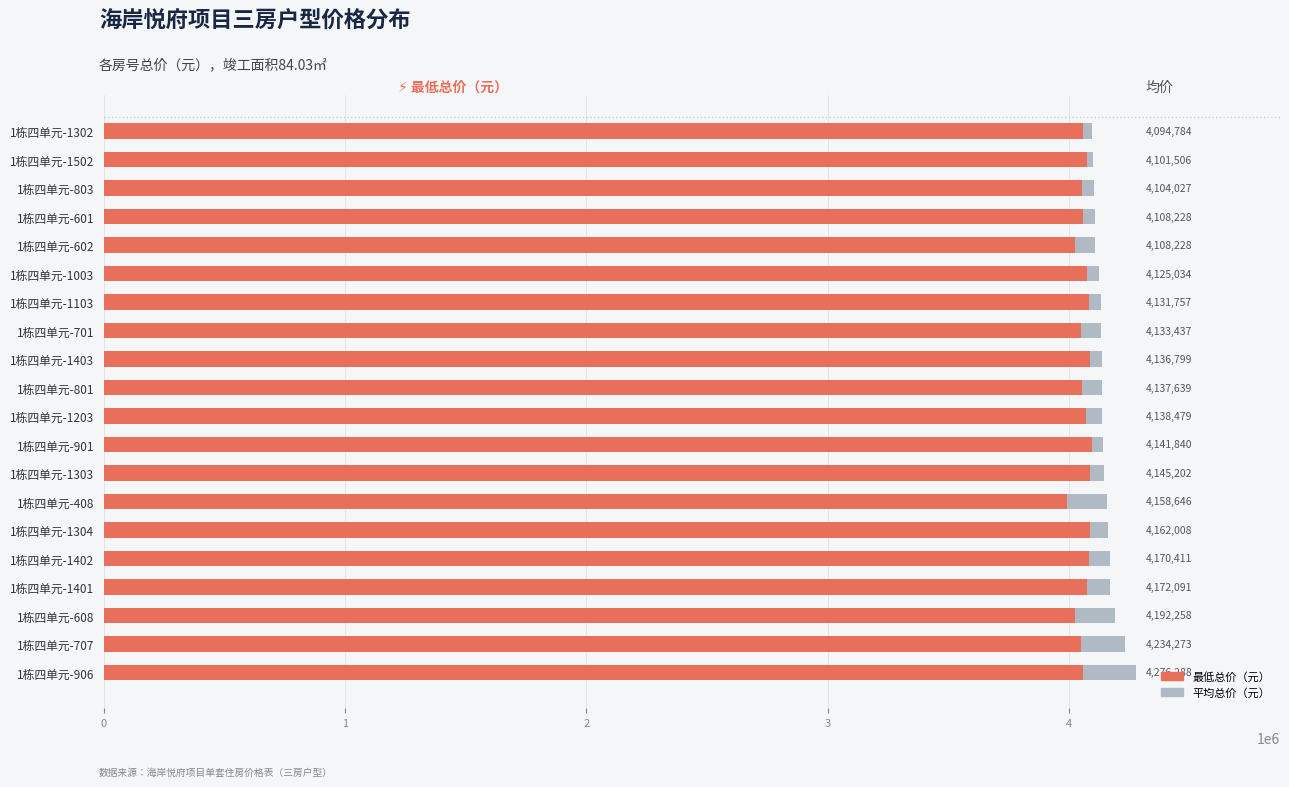

Is the value of 最低总价（元） at 1栋四单元-601 greater than the value of 平均总价（元） at 1栋四单元-801?

No